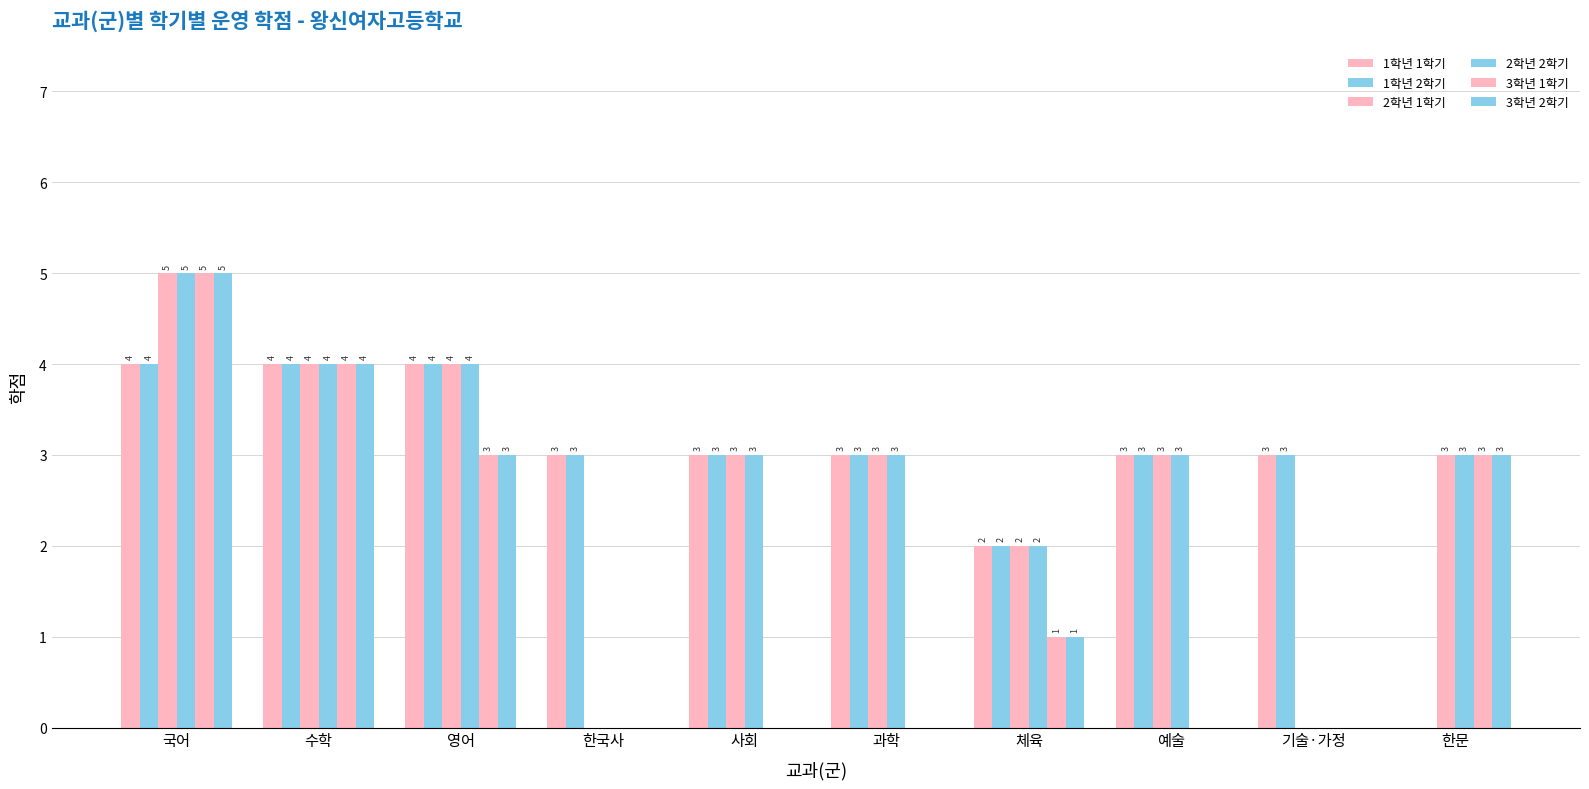

What is the label of the 7th bar from the left?

체육